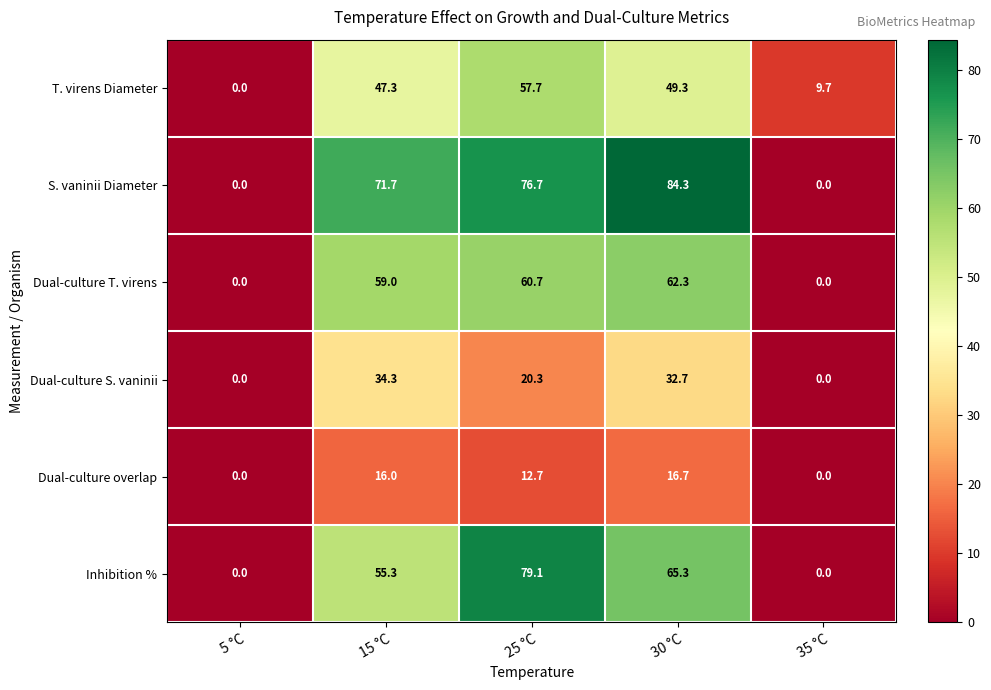

Which series has the widest spread of values?

S. vaninii Diameter